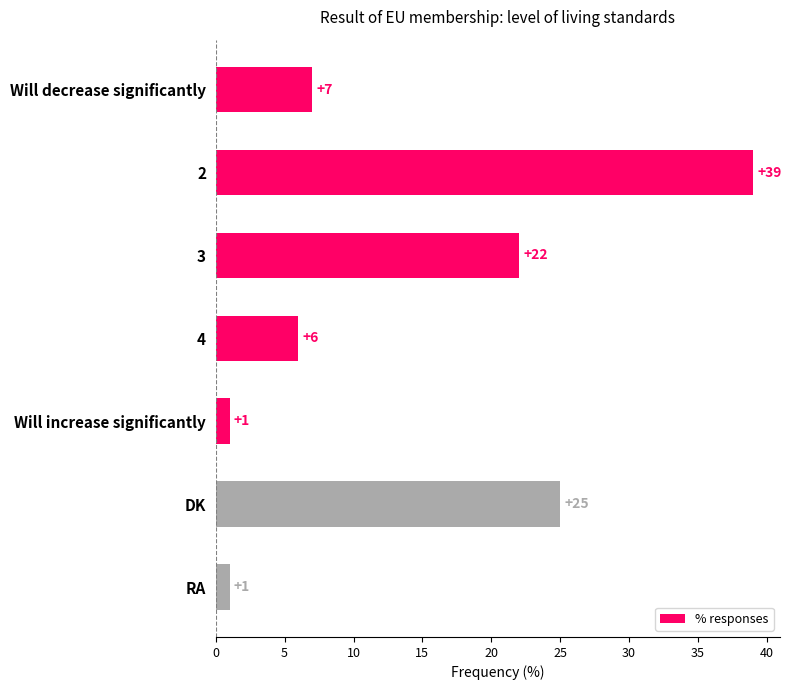

What is the difference between the second highest and minimum values?

24